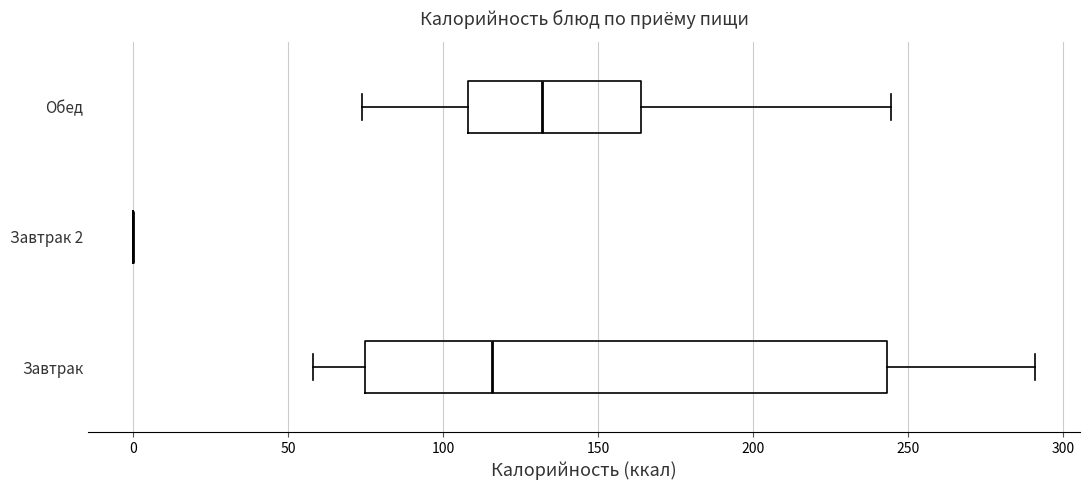

Which box is the widest, from its left edge to its right edge?

Завтрак